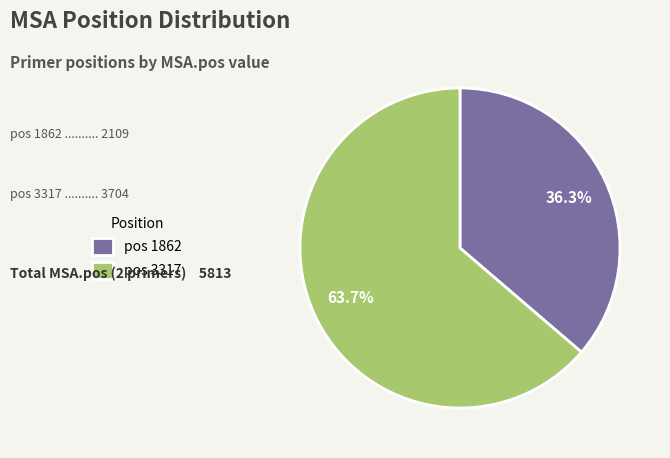

Do pos 3317 and pos 1862 together represent more than half of the pie?

Yes